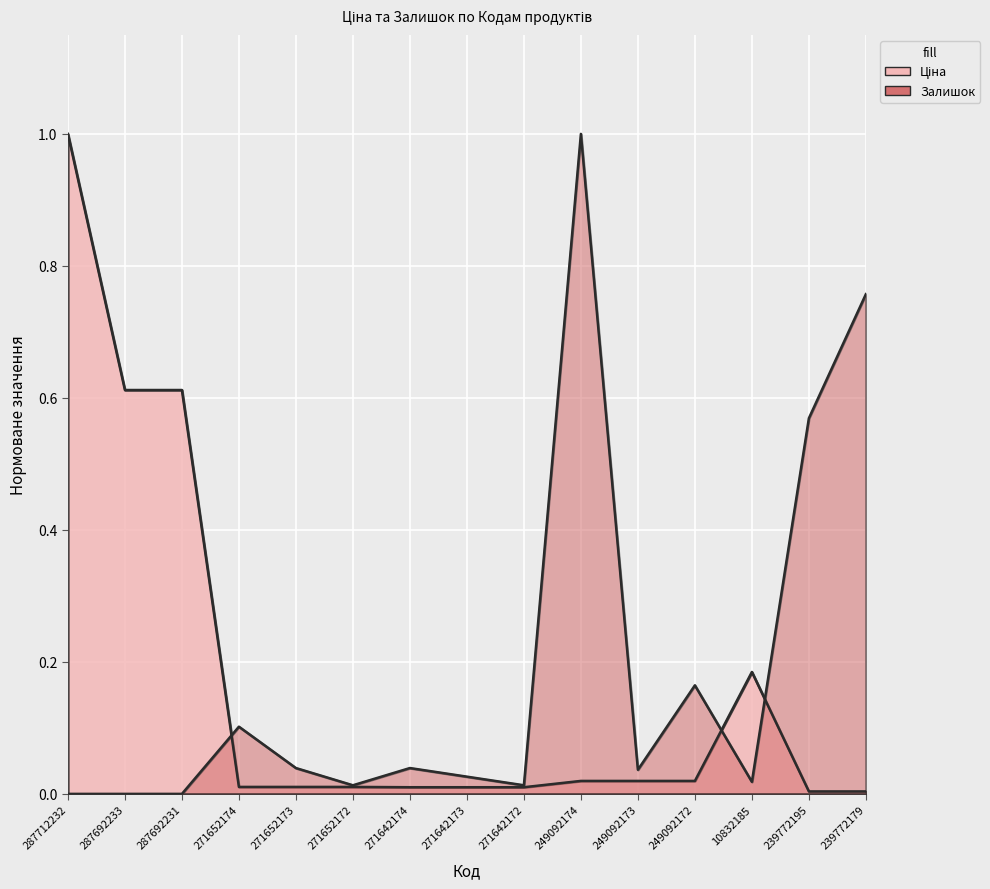

List the labels in order of Ціна value, smallest first.

239772195, 239772179, 271642174, 271642173, 271642172, 271652174, 271652173, 271652172, 249092174, 249092173, 249092172, 10832185, 287692233, 287692231, 287712232